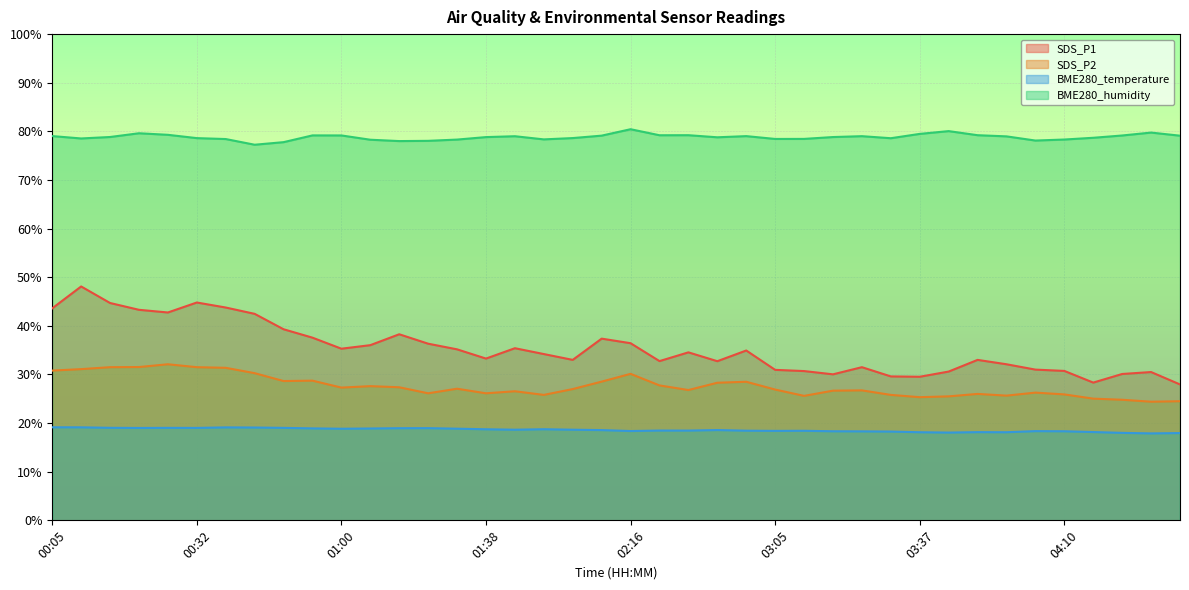

Which has a higher value, 03:37 or 00:26?

00:26